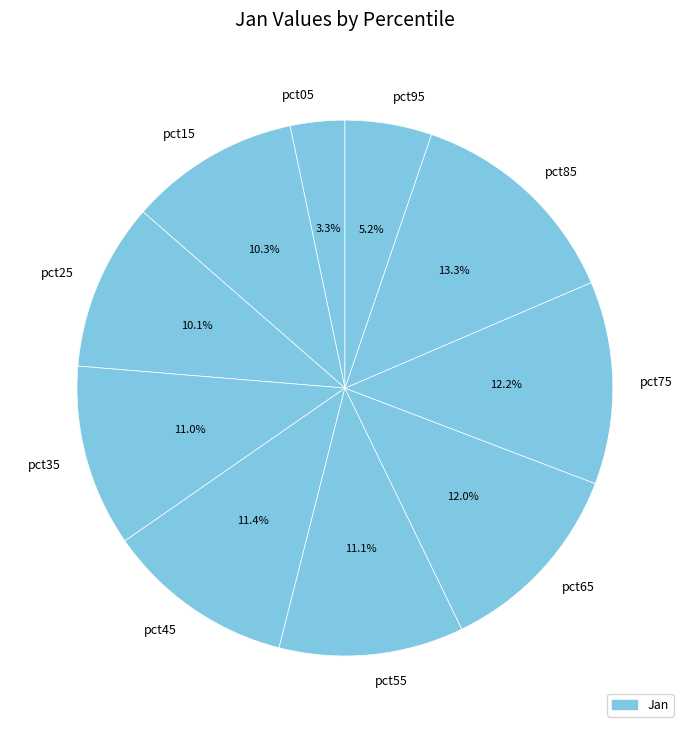

Which slice is the largest?

pct85